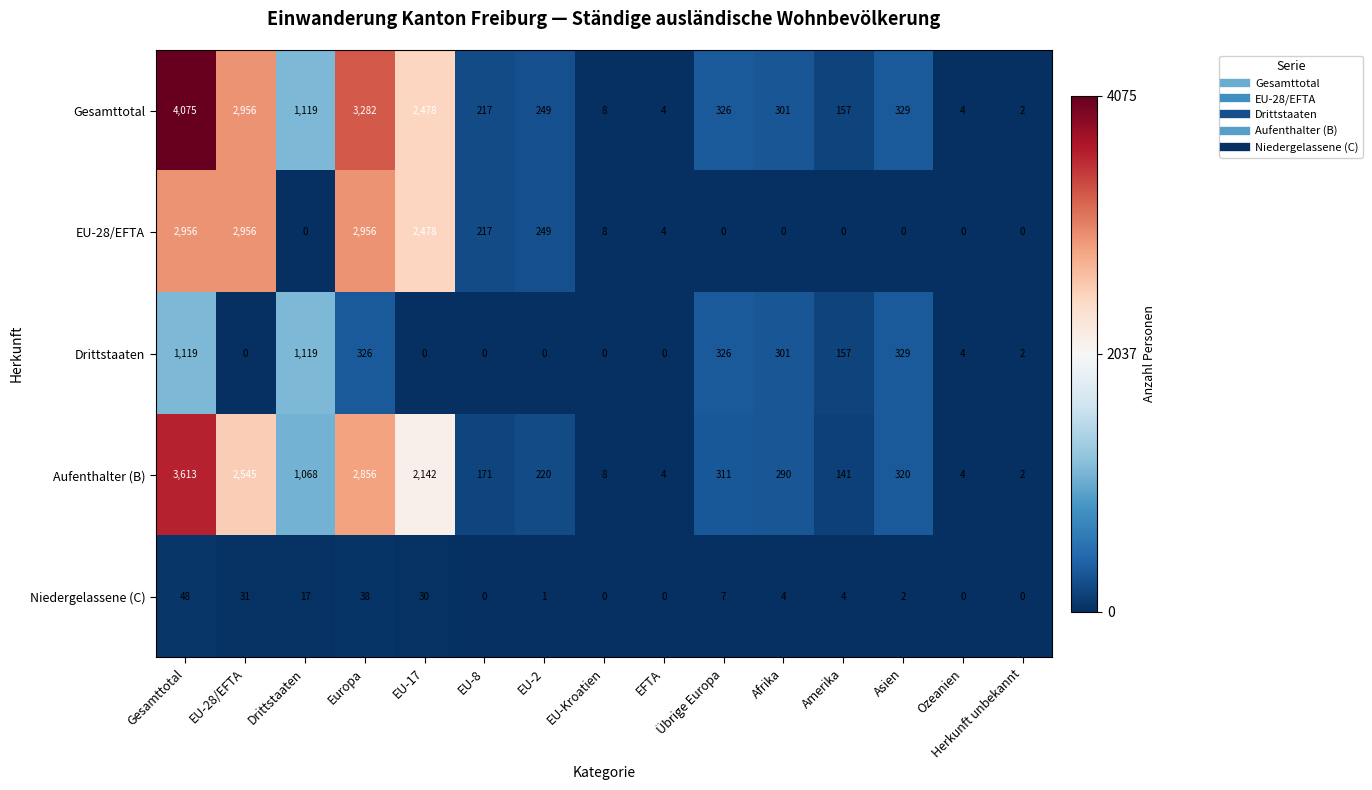

Read the Gesamttotal value at Amerika, to the nearest 50.

150